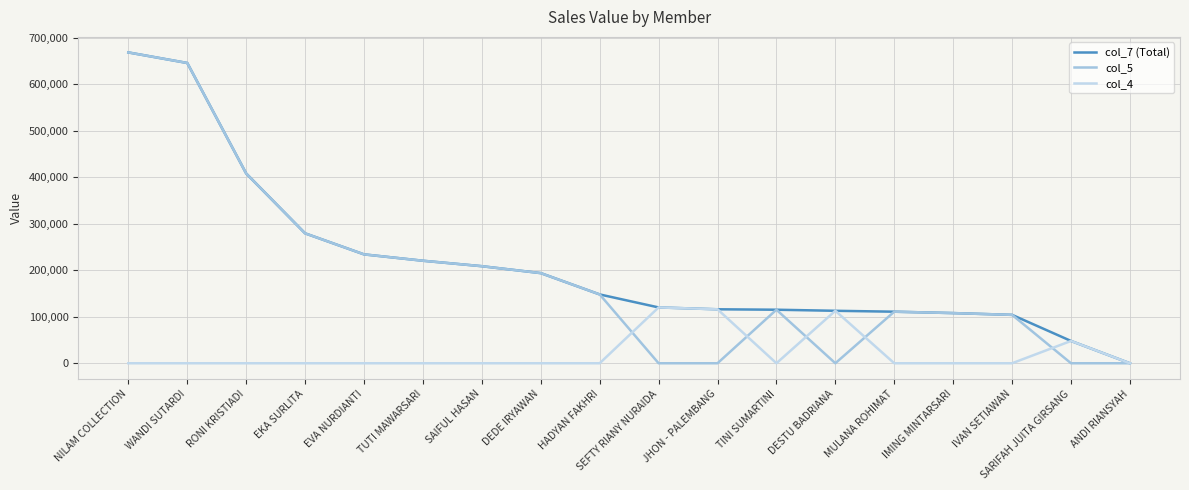

Which series ends up on top after the final intersection of col_5 and col_4?

col_4